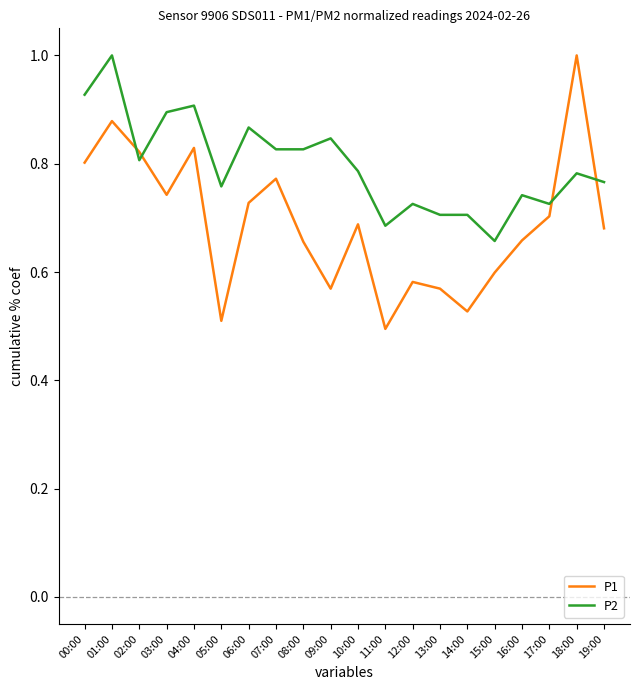

What is the difference between the maximum and minimum values in the P2 series?

0.3